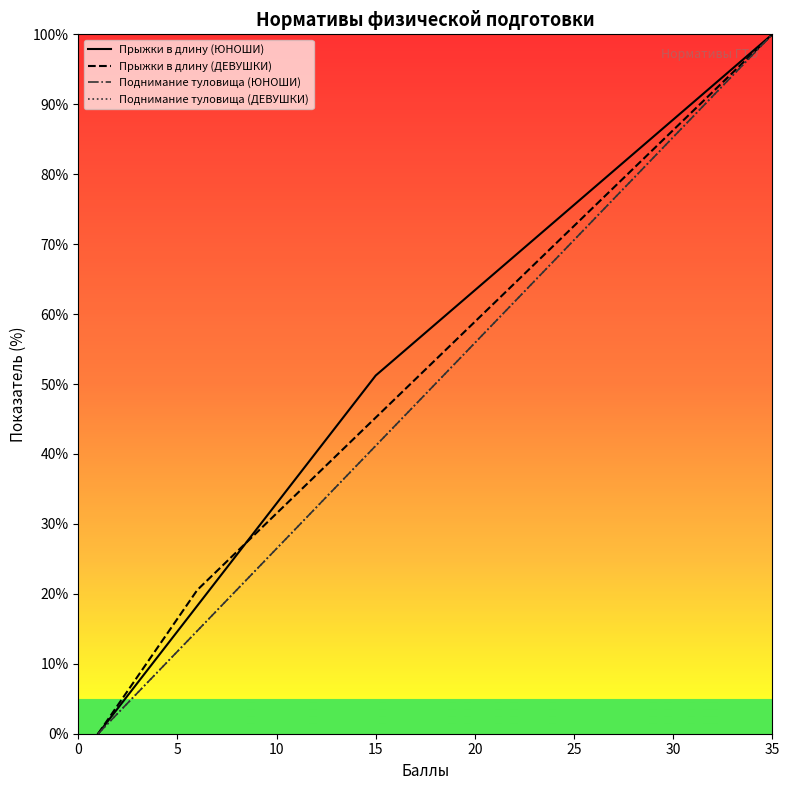

Does the chart have visible grid lines?

No